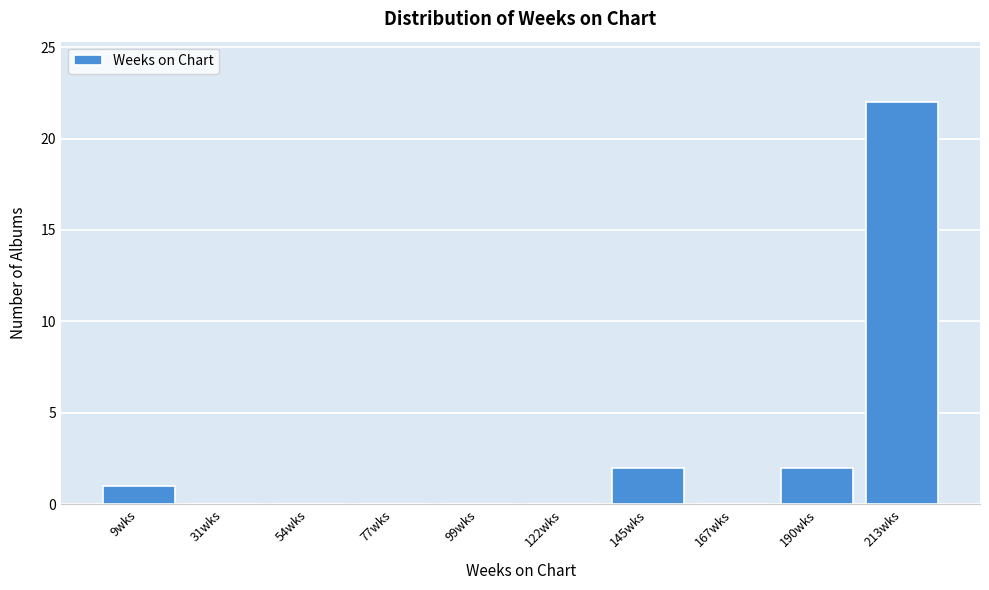

Reading left to right, extract all data points from this chart.

9wks=1	31wks=0	54wks=0	77wks=0	99wks=0	122wks=0	145wks=2	167wks=0	190wks=2	213wks=22